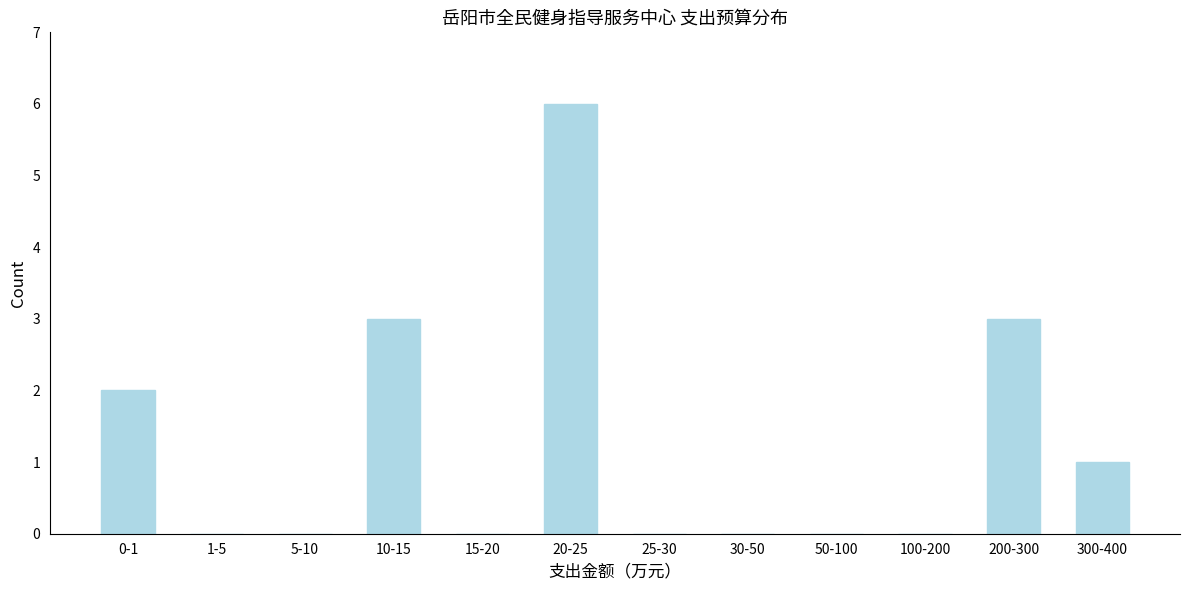

Reading right to left, what are all the values shown in this chart?

300-400=1	200-300=3	100-200=0	50-100=0	30-50=0	25-30=0	20-25=6	15-20=0	10-15=3	5-10=0	1-5=0	0-1=2